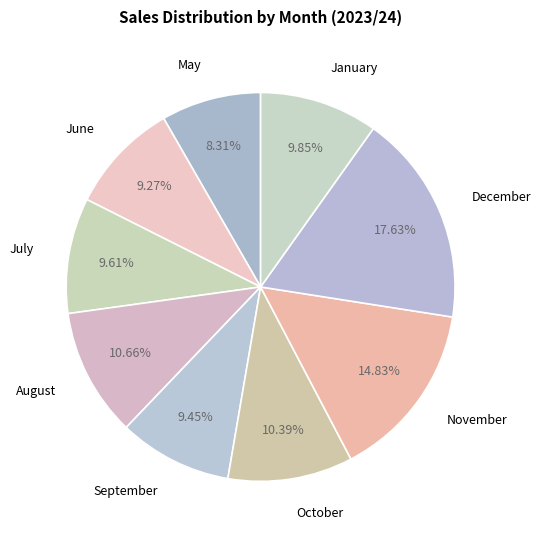

Count the number of slices in the pie.

9